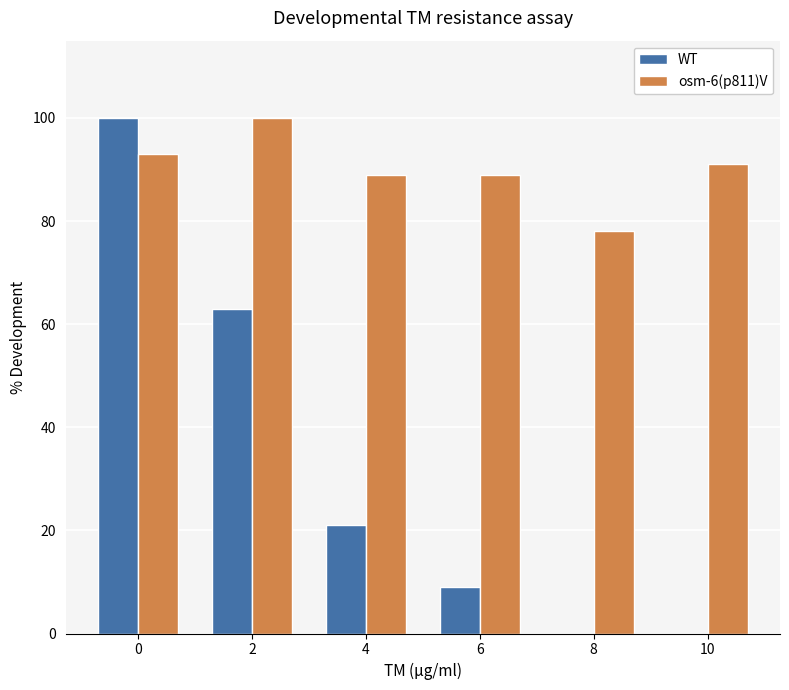

Reading right to left, list all the values displayed in this chart.

WT: 10=0	8=0	6=9	4=21	2=63	0=100
osm-6(p811)V: 10=91	8=78	6=89	4=89	2=100	0=93